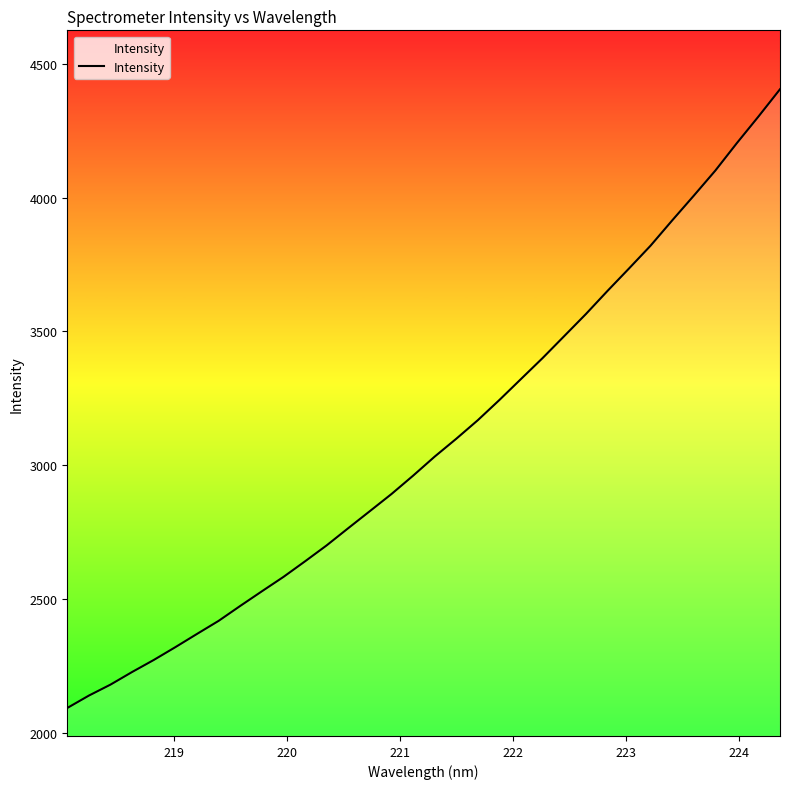

How many values are below 3031?

17